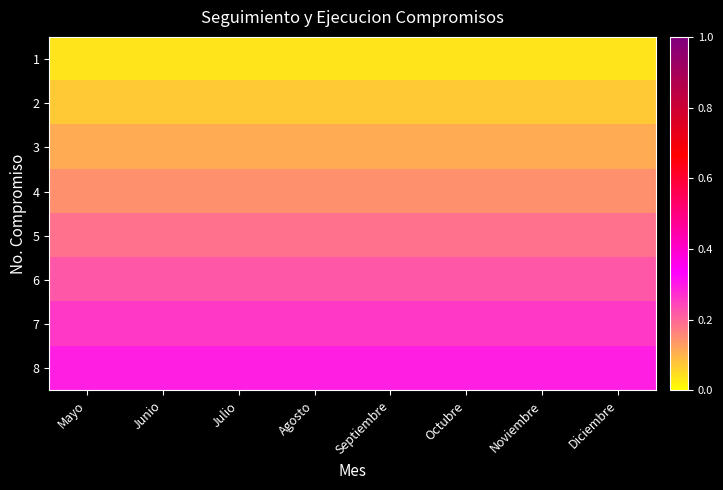

What is the difference between the highest and lowest values at Agosto?

0.3